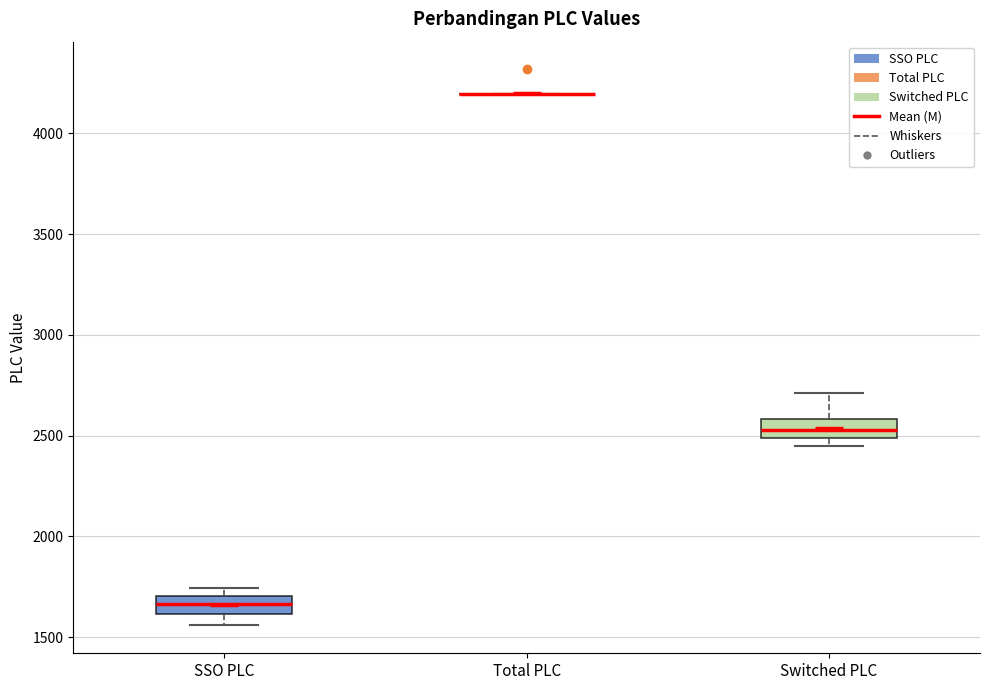

Where is the lower edge of the box for SSO PLC on the y-axis? The values are not printed on the chart, so give them approximately, as read against the axis.

1600